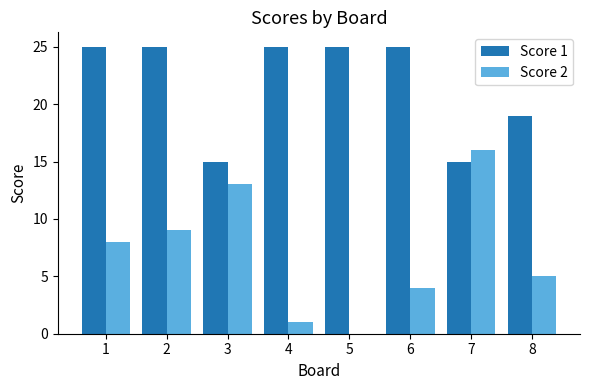

Is the value of Score 2 at 1 greater than the value of Score 1 at 5?

No